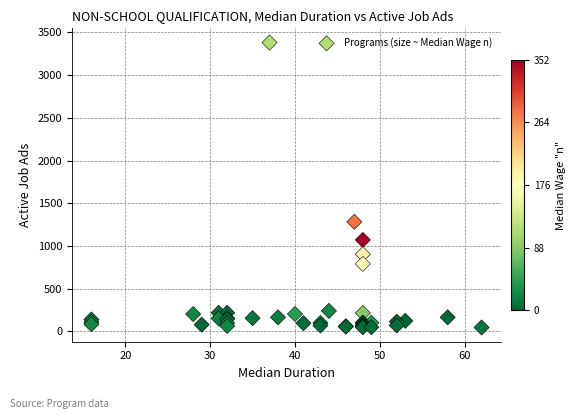

What Y value in the scatter plot is closest to 1713?

1283